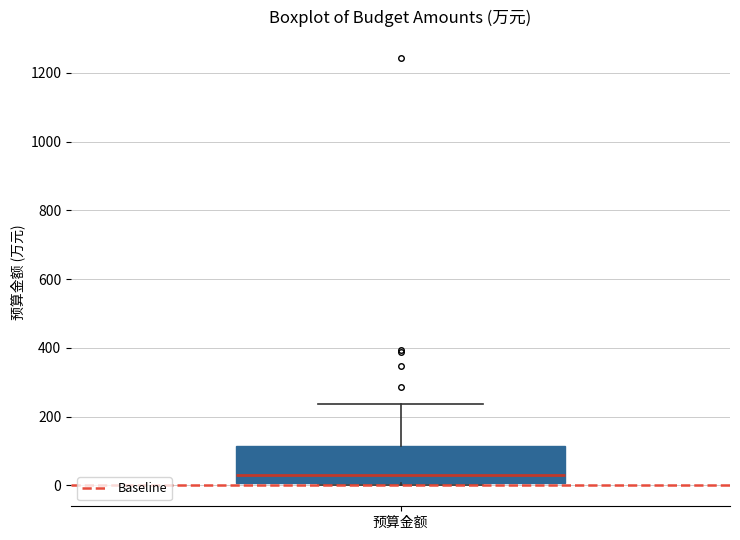

Read this box plot against the y-axis: the position of the median line, the range covered by the box, and the ends of both whiskers. The values are not printed on the chart, so give them approximately, as read against the axis.

median 40, box 0 to 120, whiskers 0 to 240